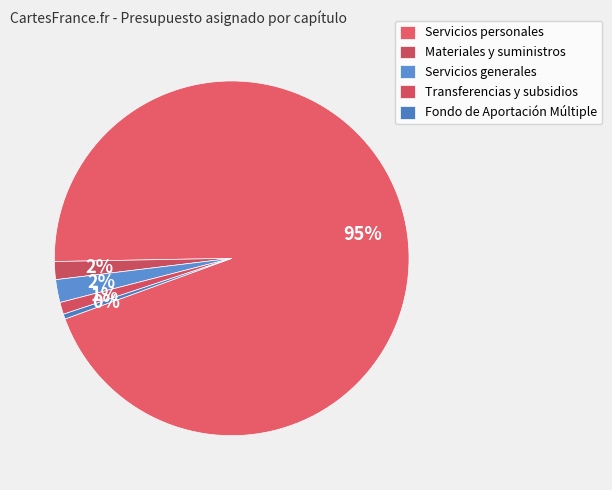

How many slices are in this pie chart?

5